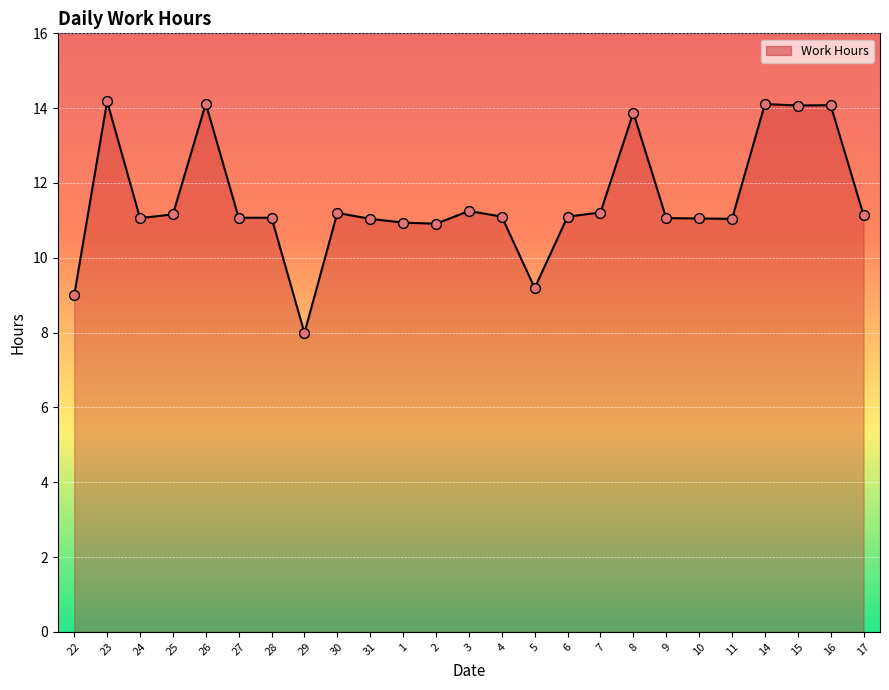

Approximately how many times larger is the value at 26 compared to 22?

1.6